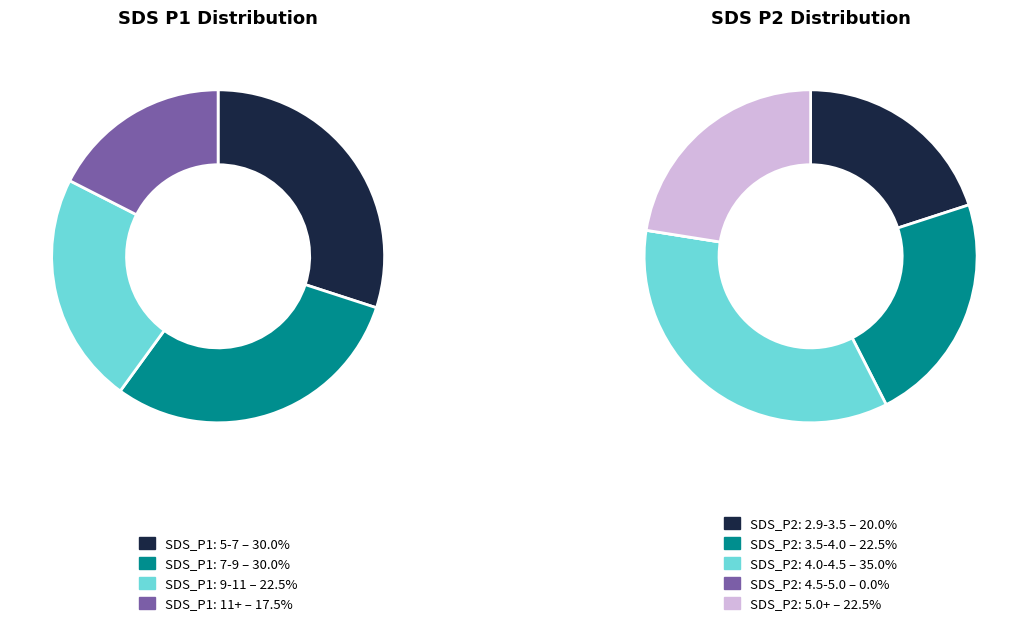

Does 39 account for over 50% of the chart?

No